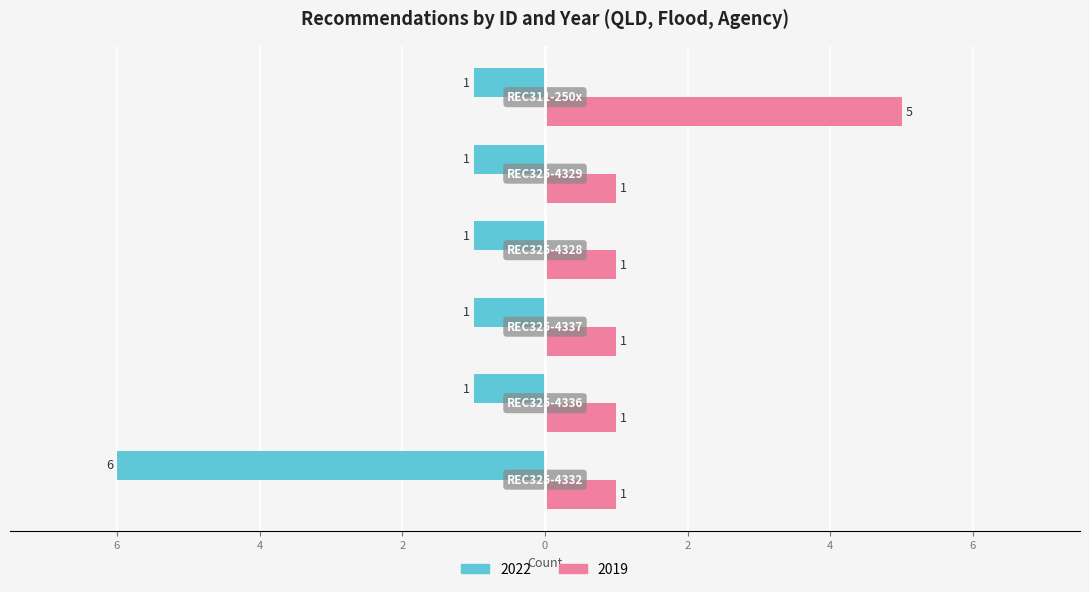

What are all the series names shown in the legend?

2022, 2019